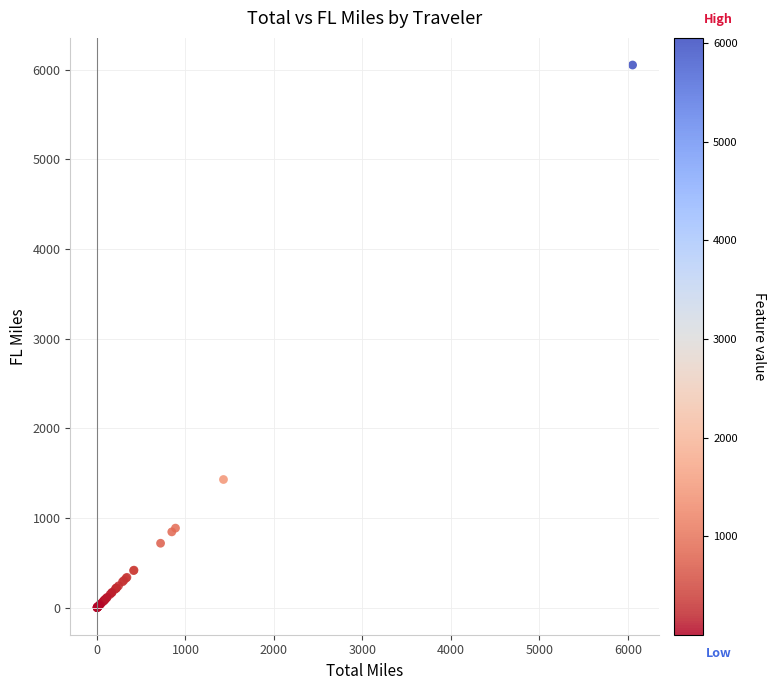

What Y value in the scatter plot is closest to 3027?

1429.7